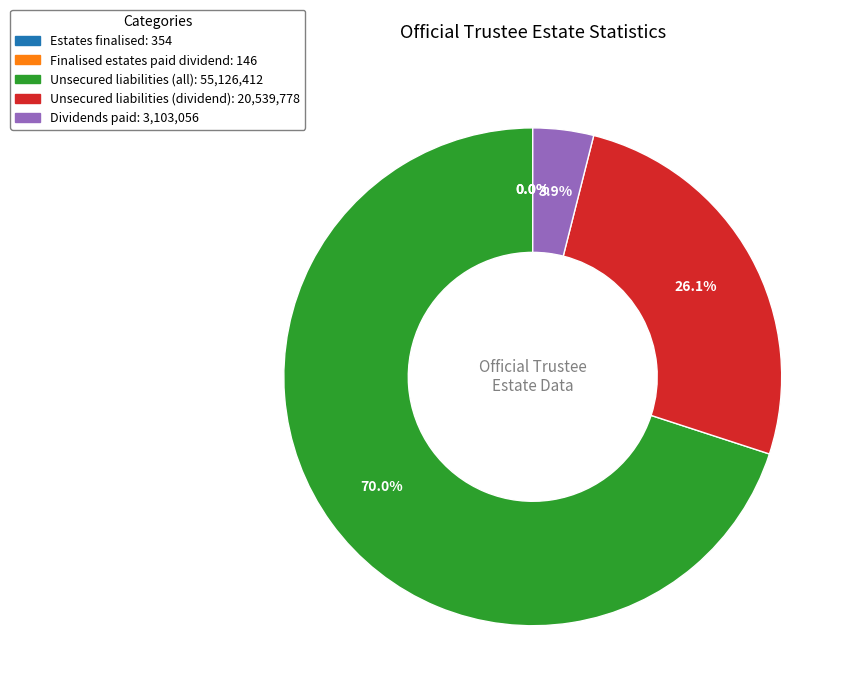

Is there a majority slice in this chart?

Yes